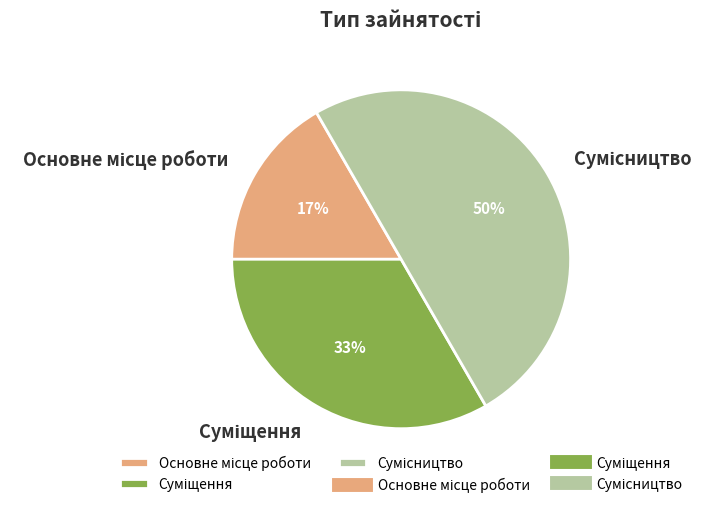

How many segments does this pie chart have?

3